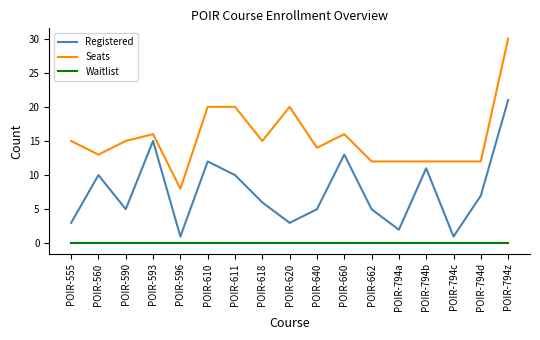

How many lines are shown in the chart?

3